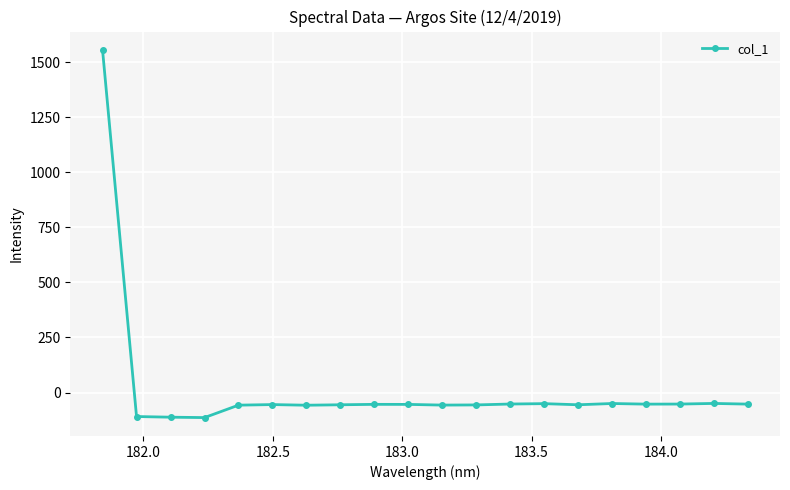

What is the average value?

18.0